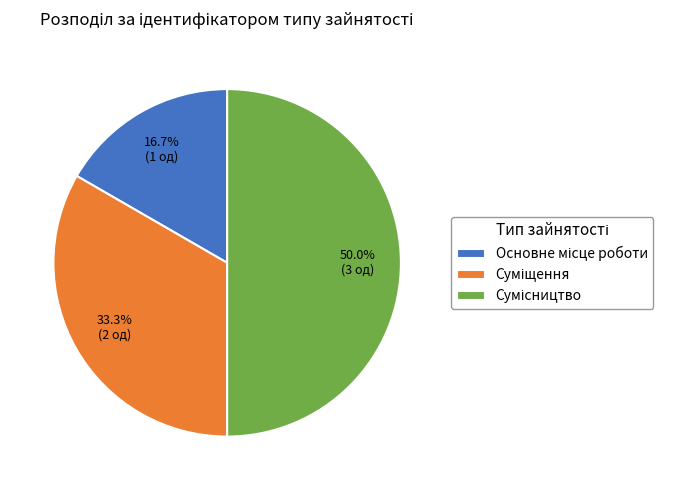

Does any single category account for the majority?

No